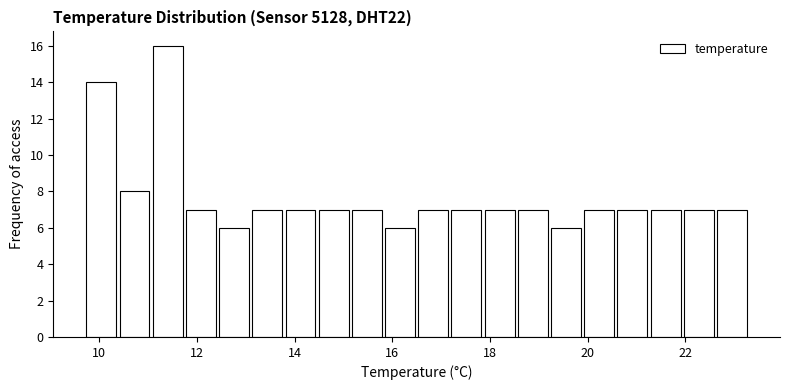

Around what value on the x-axis is the tallest bar? Give the approximate position of its centre, as read against the axis.

11.4